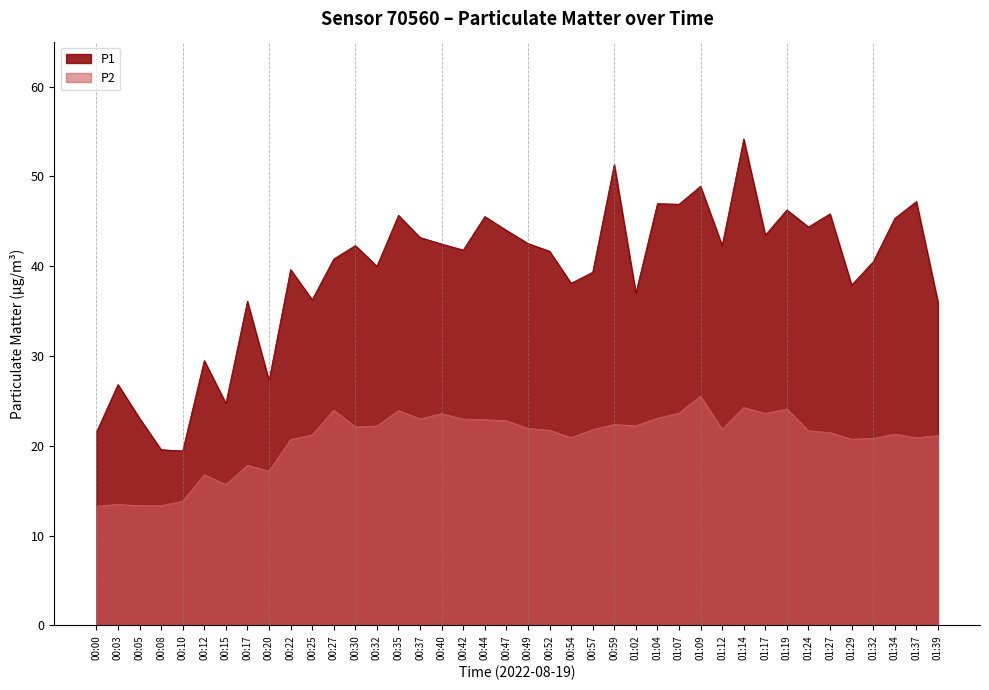

How many data points does each series have?

40